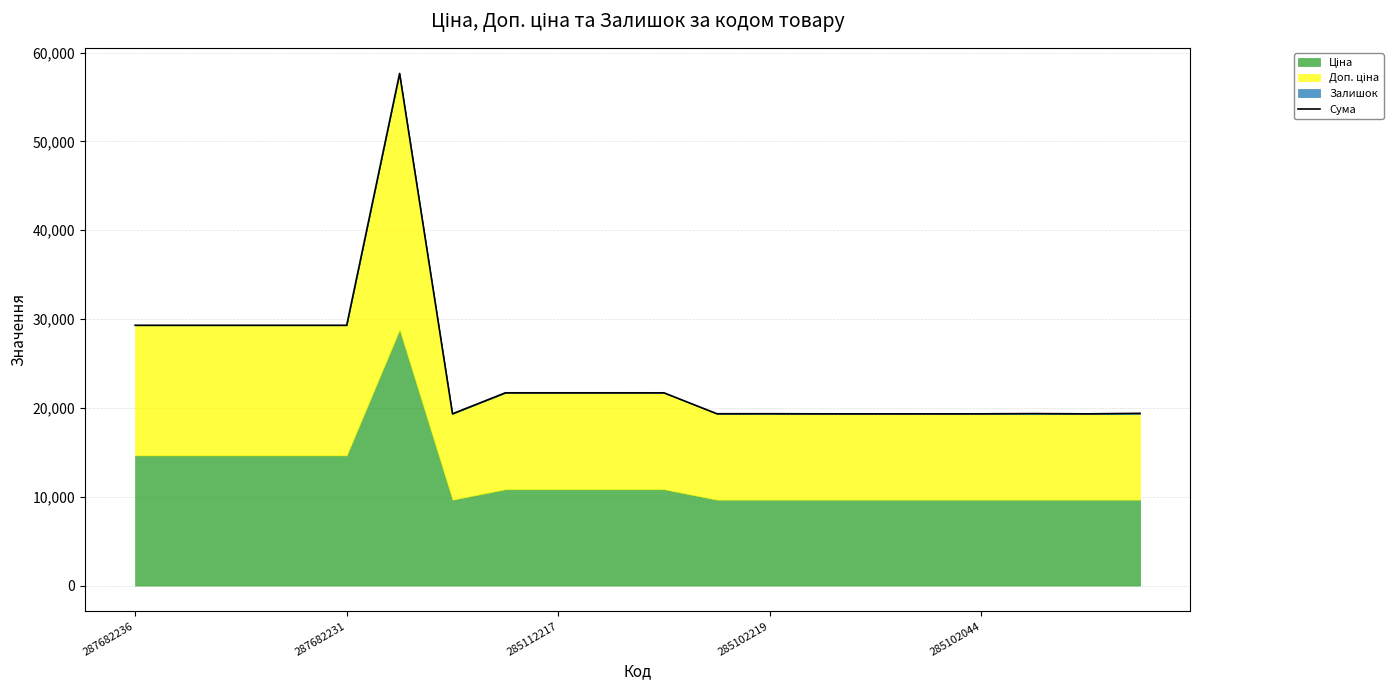

At which category does the chart reach its peak across all series?

5